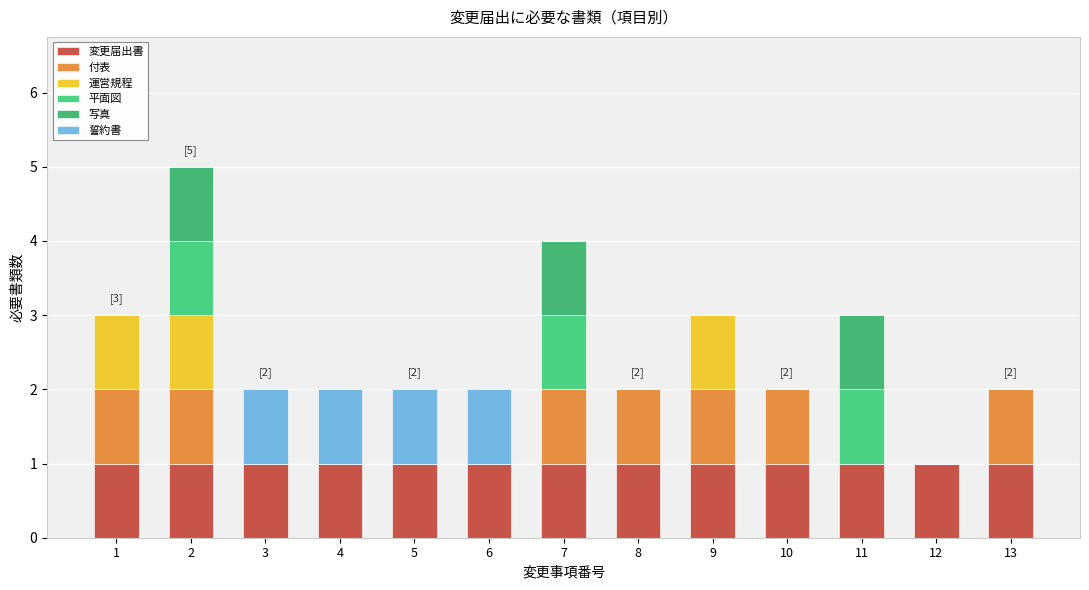

Does the chart contain stacked bars?

Yes